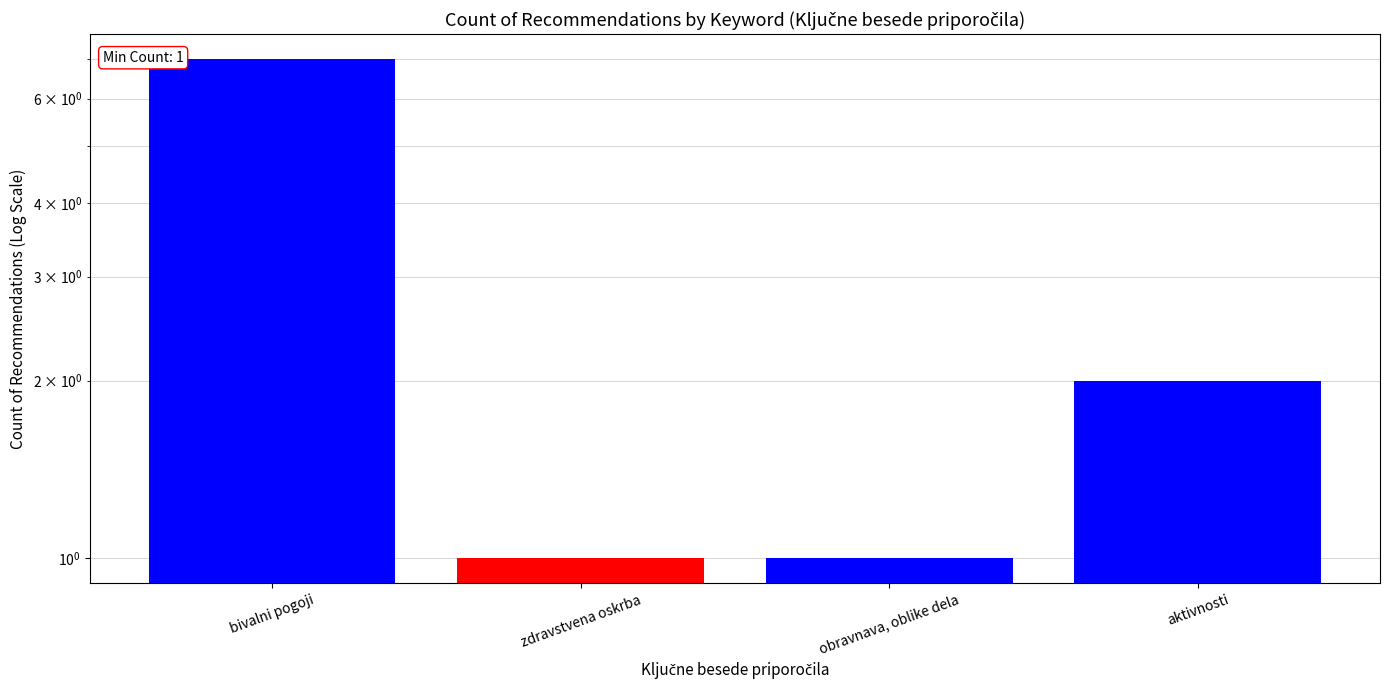

Reading left to right, transcribe all the data shown in this chart.

bivalni pogoji=7	zdravstvena oskrba=1	obravnava, oblike dela=1	aktivnosti=2